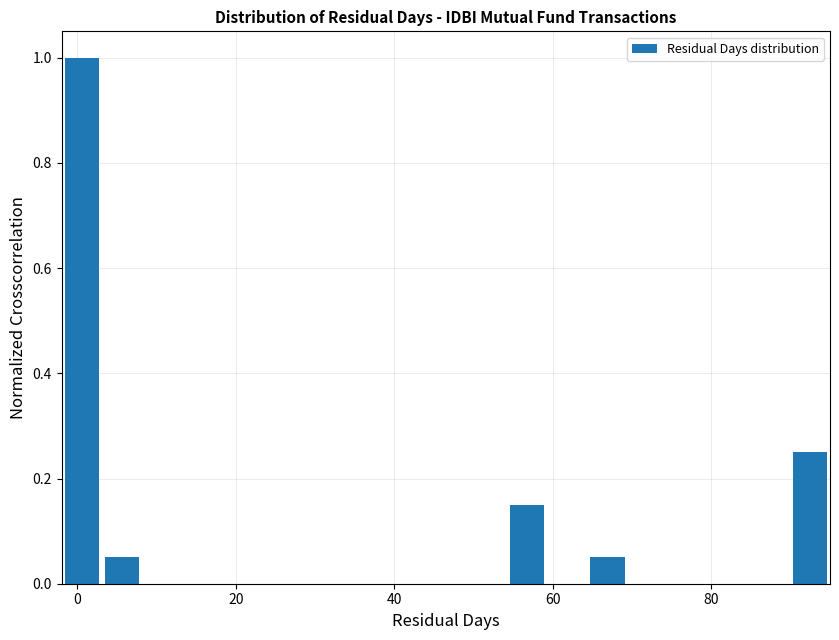

Around what value on the x-axis is the tallest bar? Give the approximate position of its centre, as read against the axis.

0